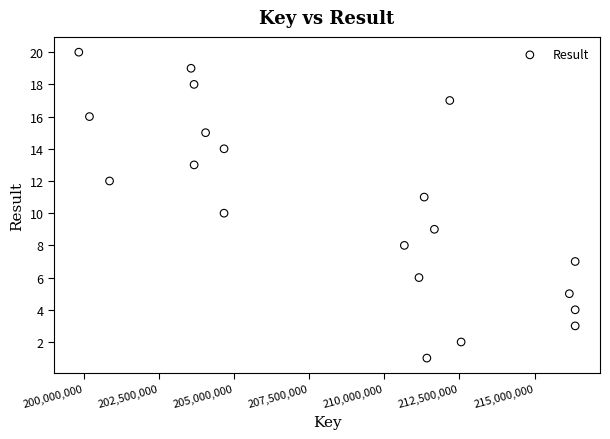

What is the range of X values (max minus min)?

16532461